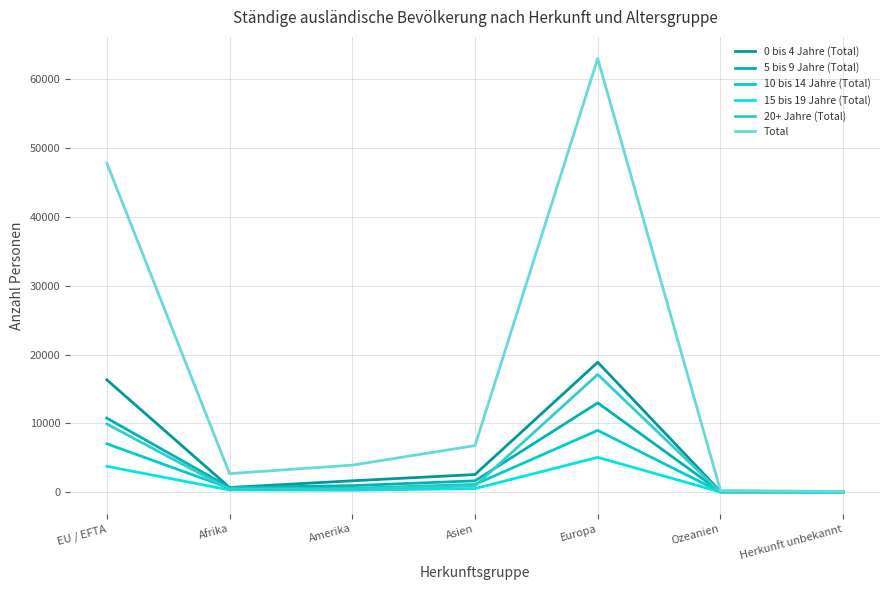

What are all the series names shown in the legend?

0 bis 4 Jahre (Total), 5 bis 9 Jahre (Total), 10 bis 14 Jahre (Total), 15 bis 19 Jahre (Total), 20+ Jahre (Total), Total